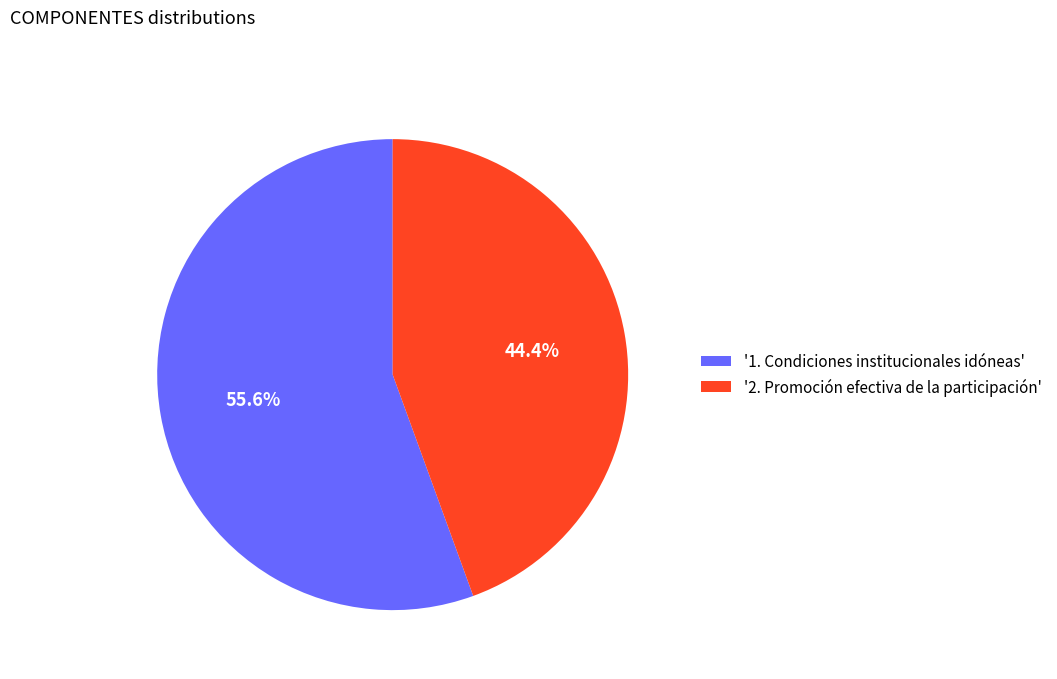

Does '1. Condiciones institucionales idóneas' account for over 50% of the chart?

Yes